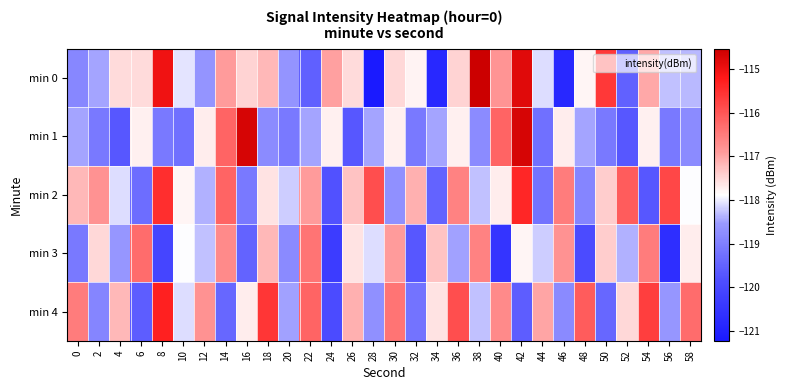

What is the smallest value displayed?

-121.2